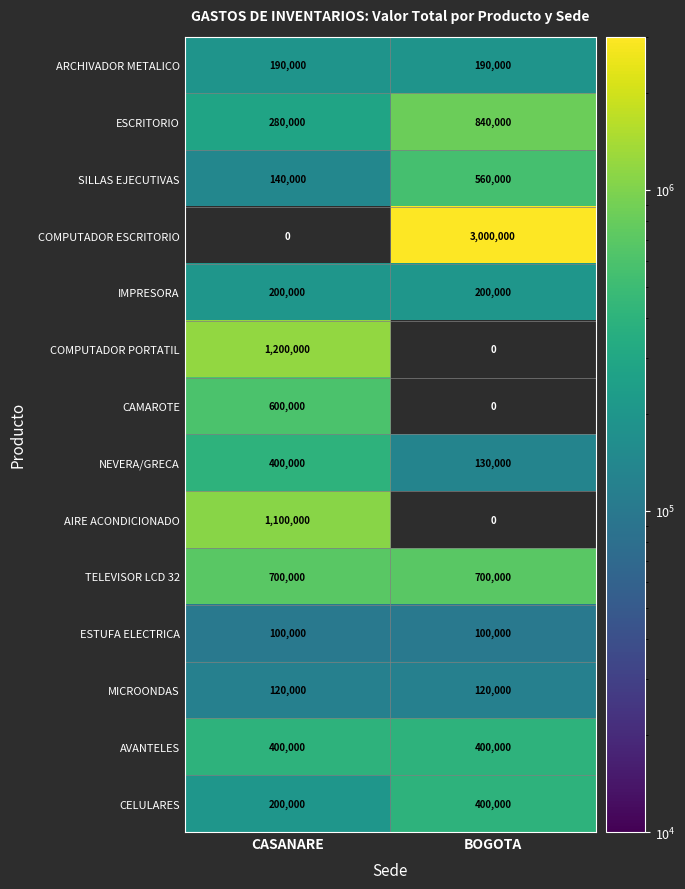

At which label is CELULARES closest to 300000?

CASANARE